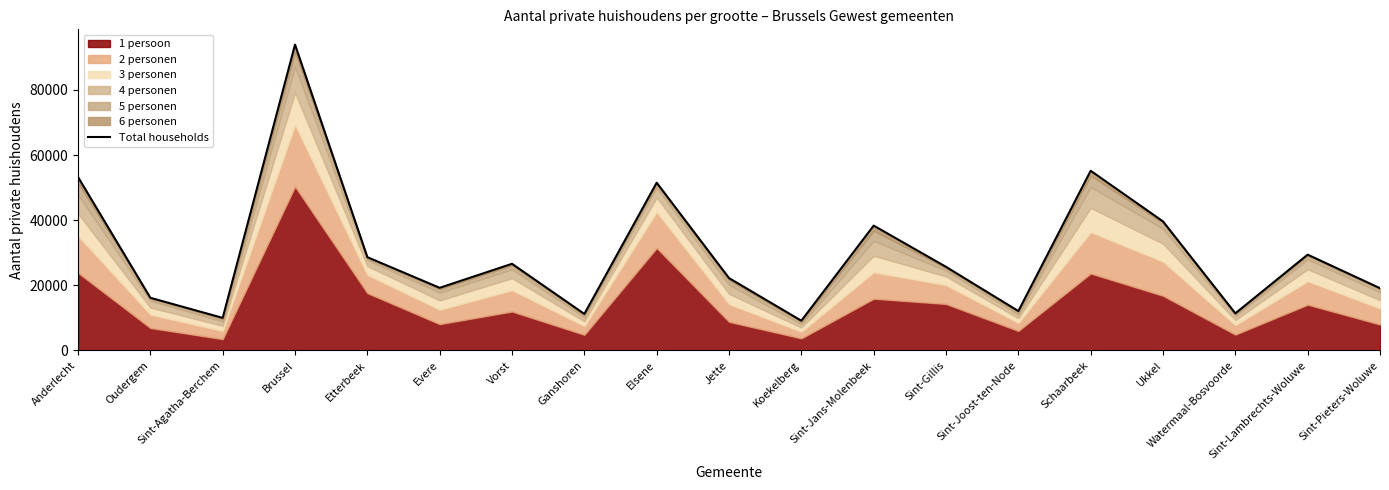

What position from the left is Anderlecht?

1